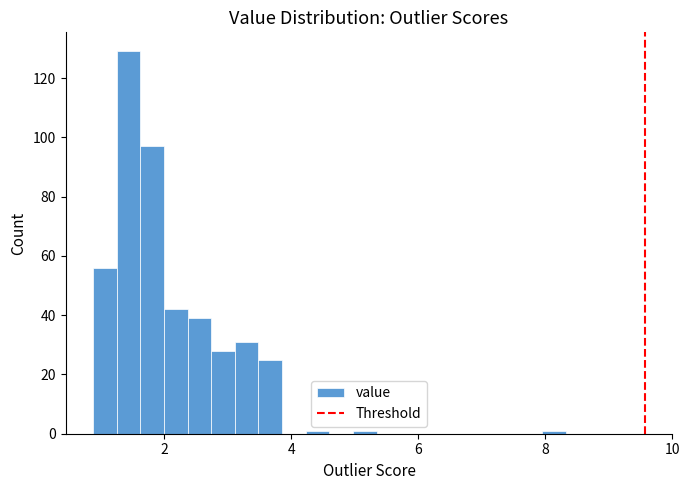

Around what value on the x-axis is the tallest bar? Give the approximate position of its centre, as read against the axis.

1.4